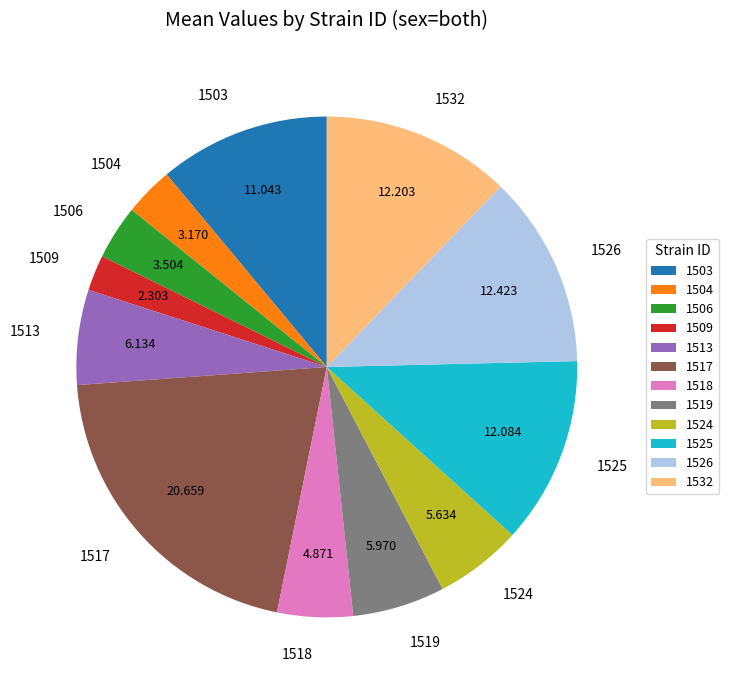

Does any single category account for the majority?

No